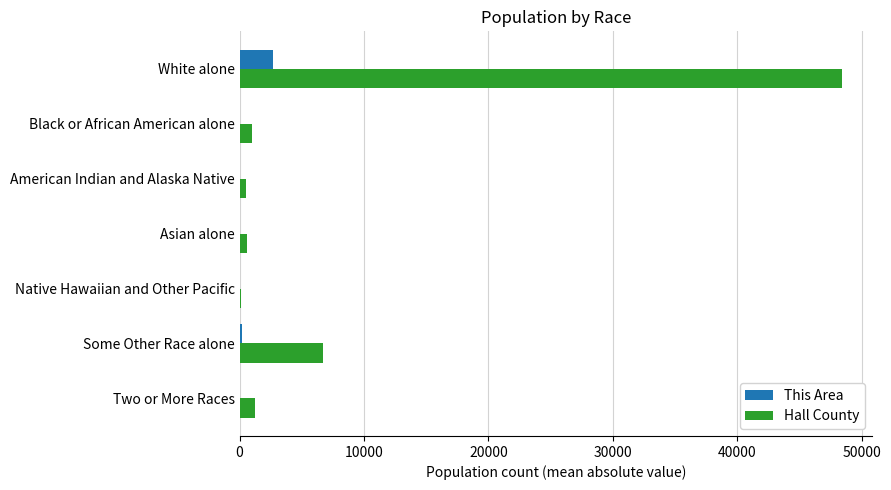

What is the sum of all This Area values?

2979